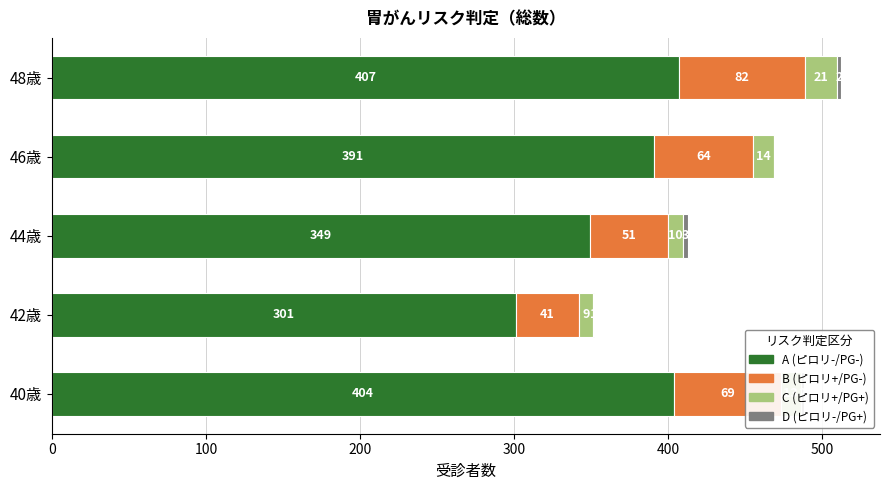

At which category is the sum across all series the highest?

48歳